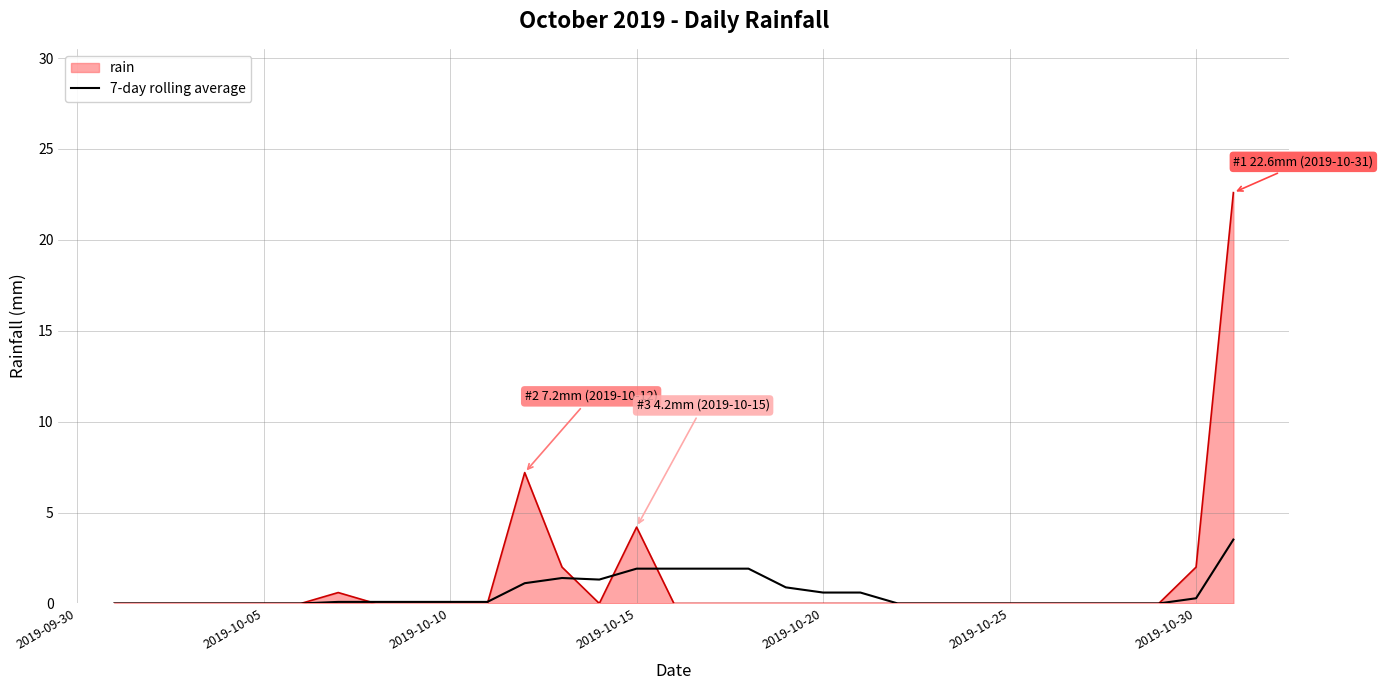

Rank the series by their maximum value, from highest to lowest.

rain, 7-day rolling average